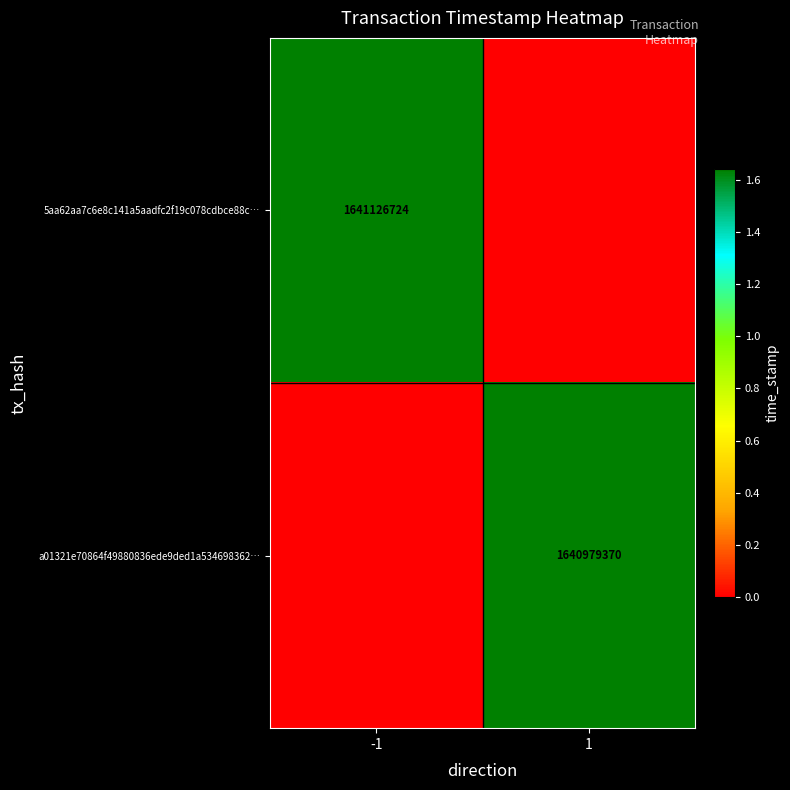

True or false: a01321e70864f49880836ede9ded1a534698362… has a value of 1640979370 at 1.

True